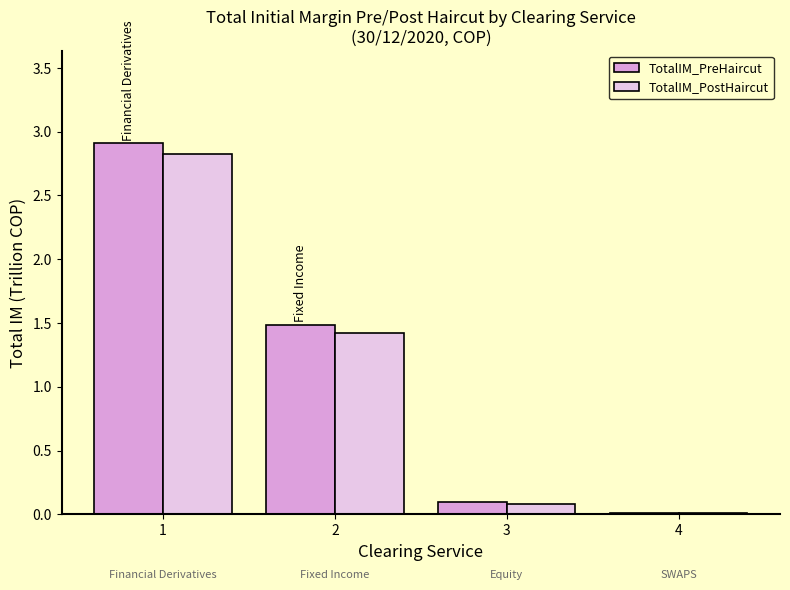

At which category is the sum across all series the highest?

1